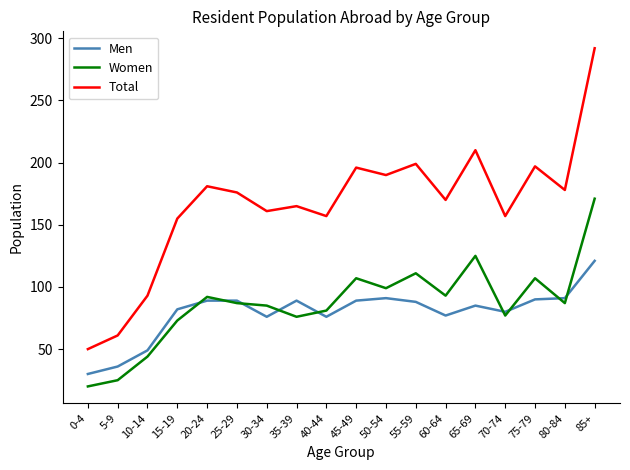

What are all the series names shown in the legend?

Men, Women, Total